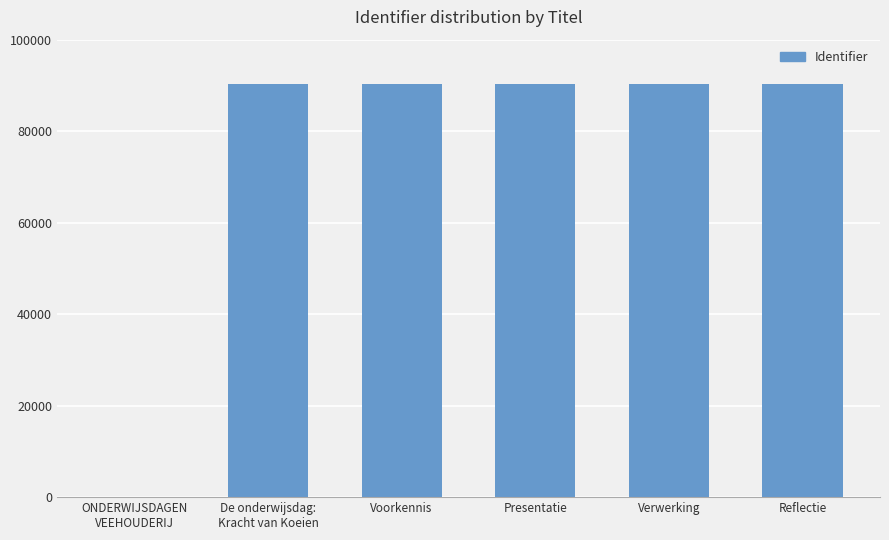

What is the greatest value displayed?

90316